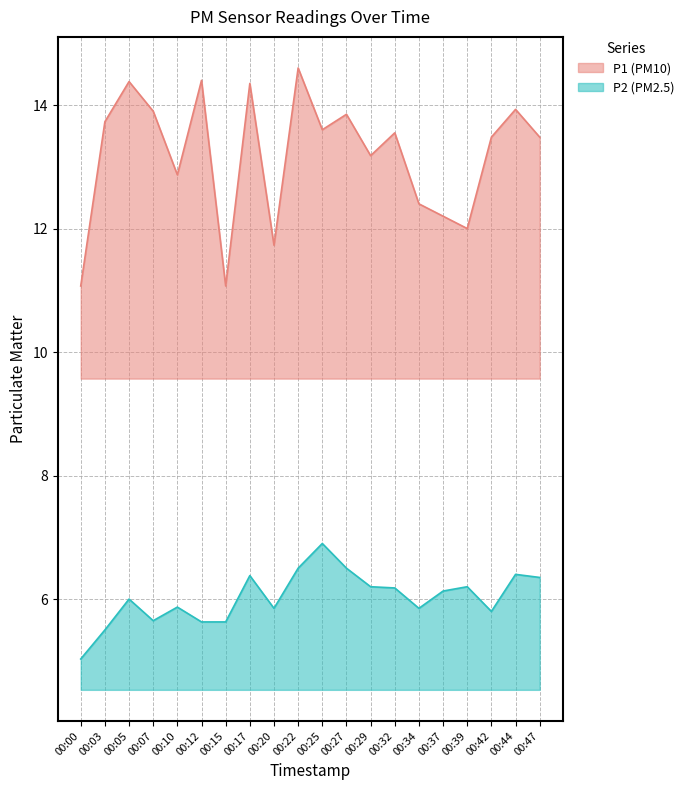

True or false: P2 has a value of 9.3 at 00:29.

False